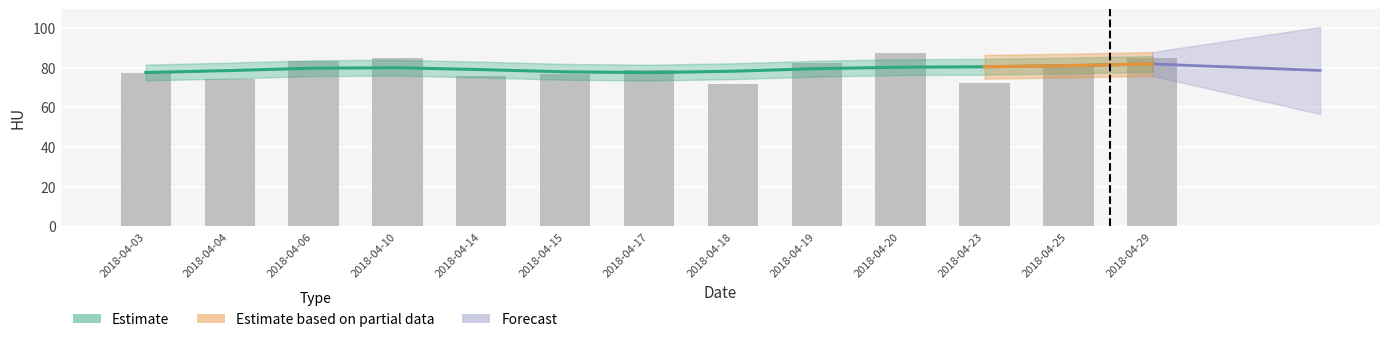

The value at 2018-04-14 is 100.5. True or false?

False